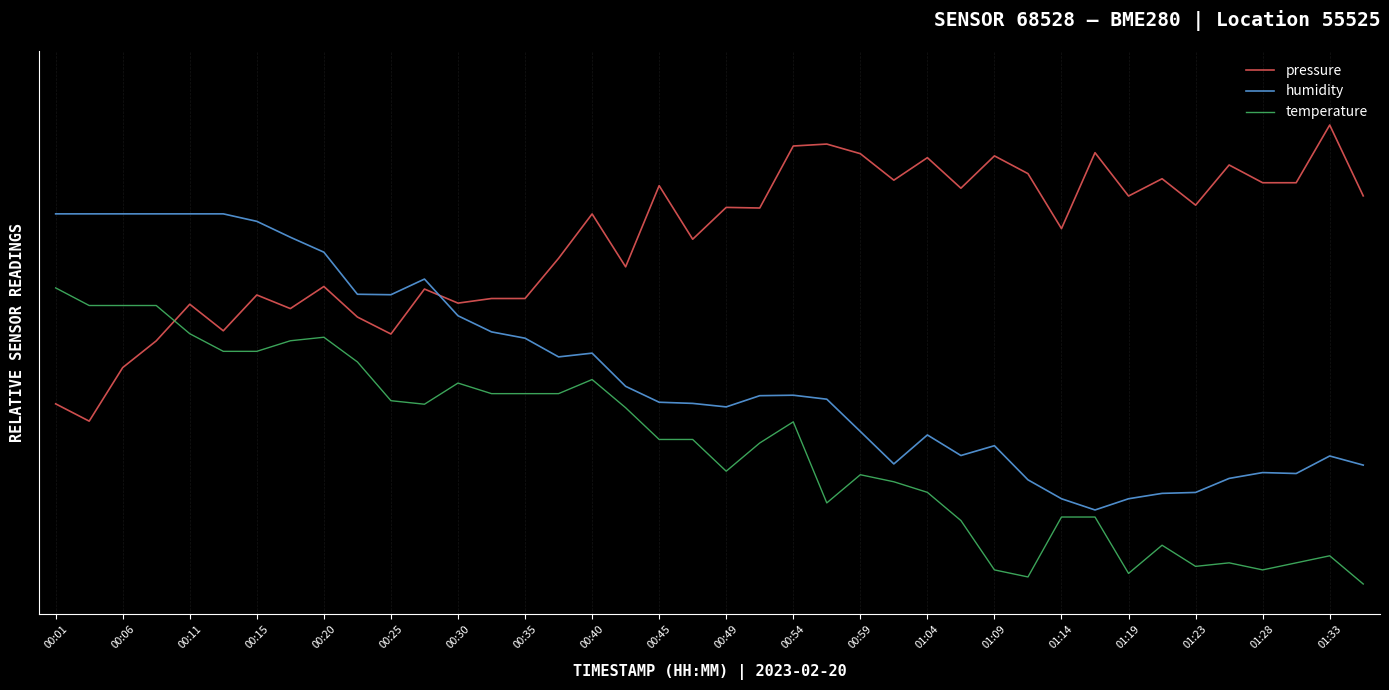

Is this an area chart (filled region under the line)?

No